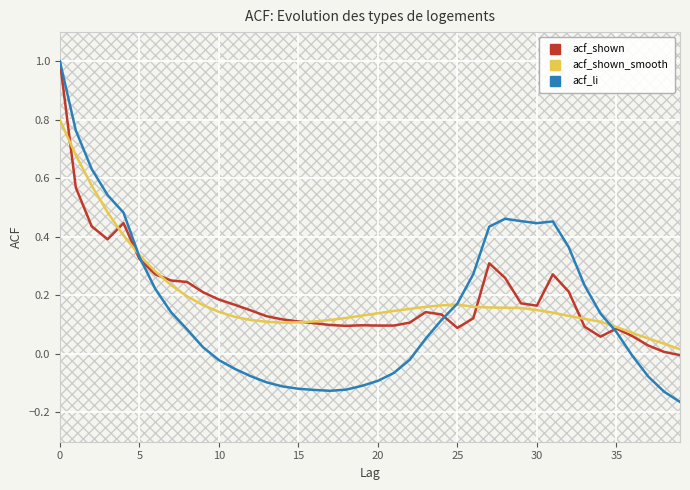

How many distinct data groups are displayed?

3